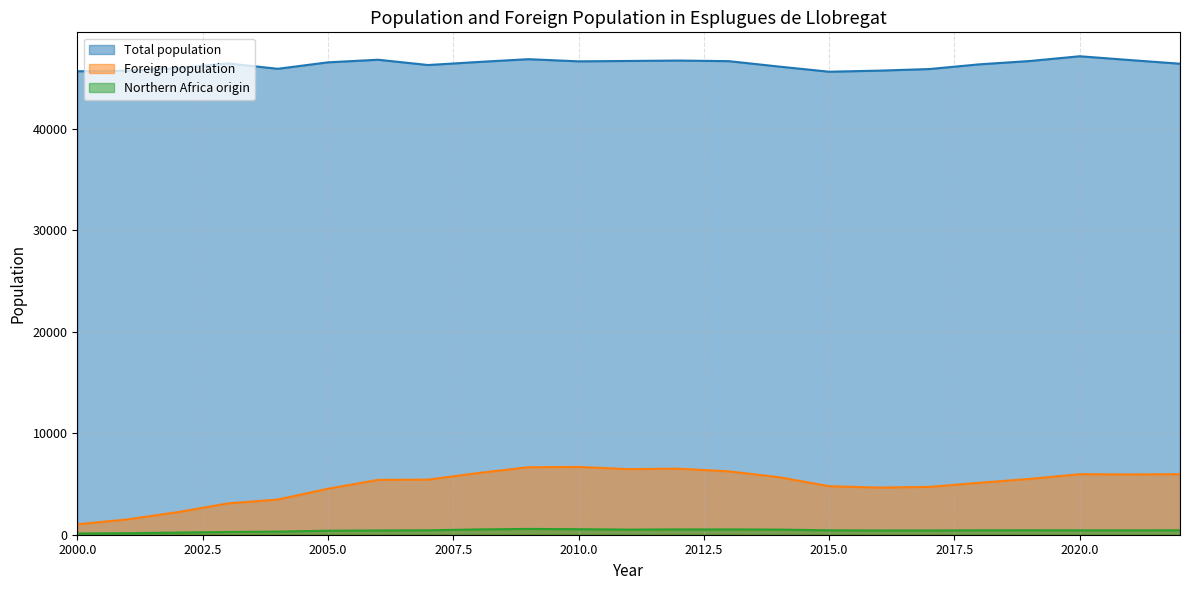

At 2015.0, list the series in order from largest to smallest.

Total population, Foreign population, Northern Africa origin